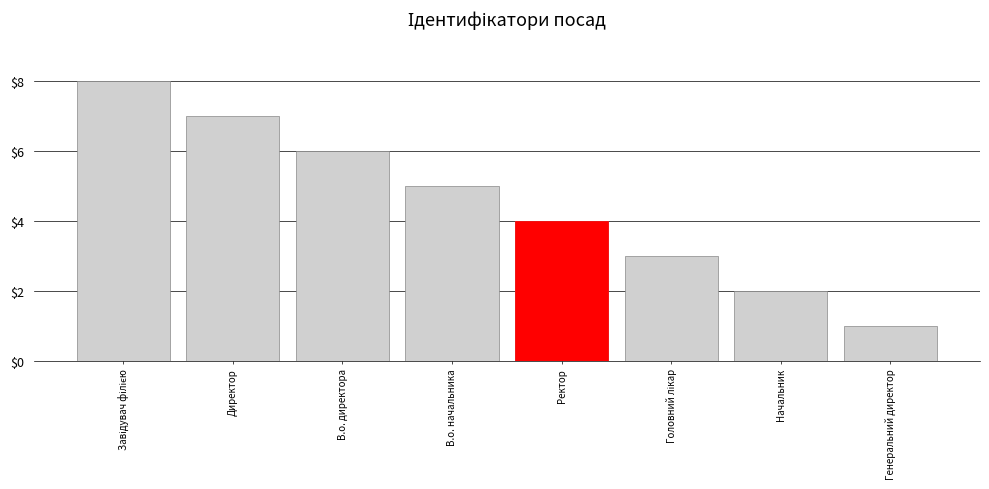

What is the difference between the values at Начальник and Завідувач філією?

6